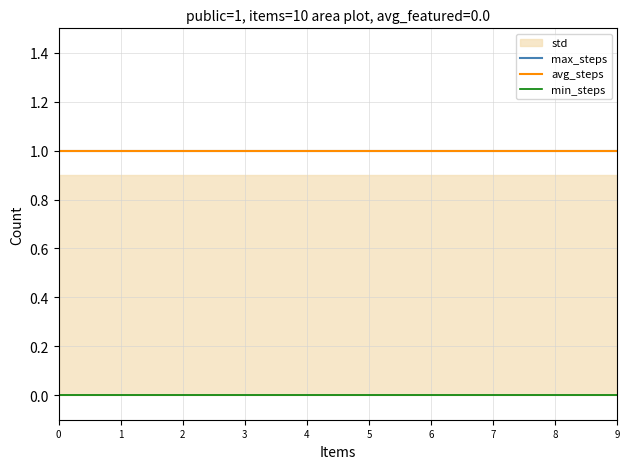

Which series has the largest total across all categories?

max_steps